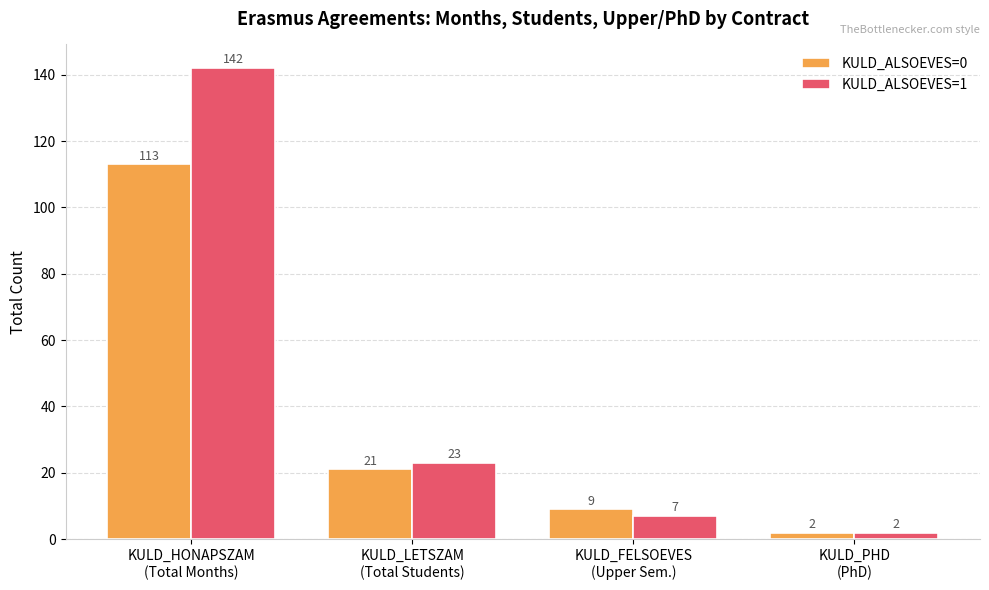

Which category has the lowest value in the KULD_ALSOEVES=1 series?

KULD_PHD
(PhD)